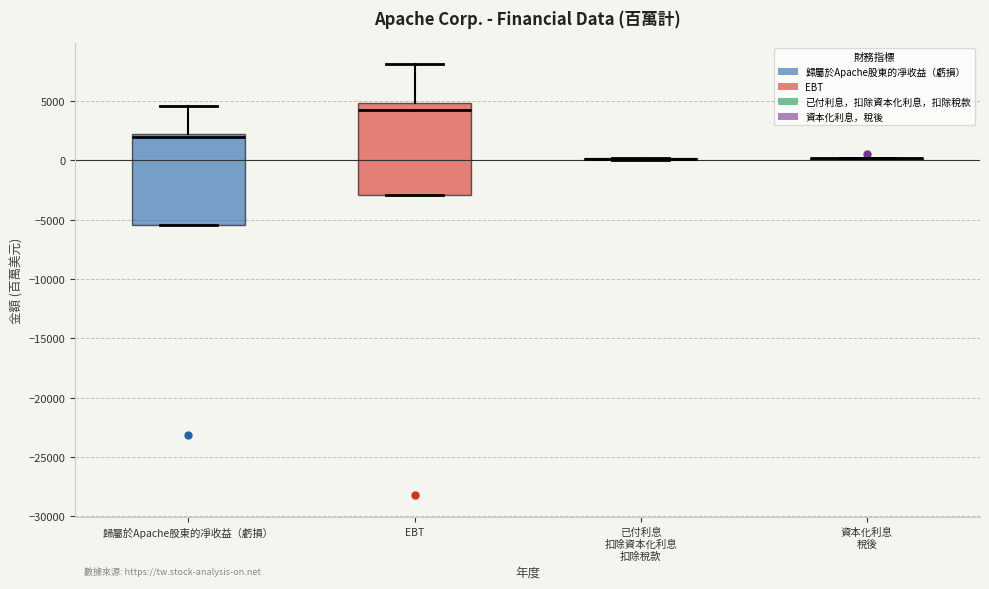

Reading left to right, read every box against the y-axis: the position of its median line, the range the box covers, and the ends of its whiskers. The values are not printed on the chart, so give them approximately, as read against the axis.

歸屬於Apache股東的凈收益（虧損）: median 2000 (just below the box's upper edge), box -5500 to 2000, whiskers -5500 to 4500
EBT: median 4000, box -3000 to 5000, whiskers -3000 to 8000
已付利息 扣除資本化利息 扣除稅款: box collapsed to a line at 0, whiskers 0 to 0
資本化利息 稅後: box collapsed to a line at 0, whiskers 0 to 0